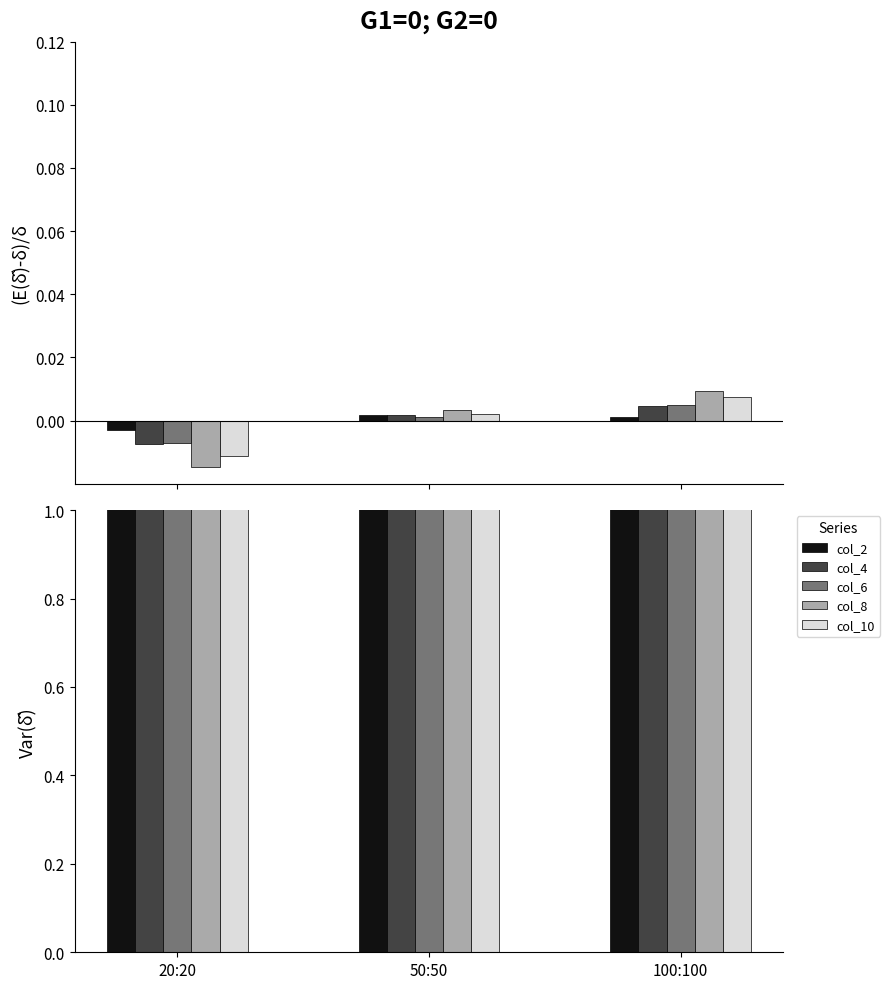

What is the label of the 3rd bar from the right?

20:20